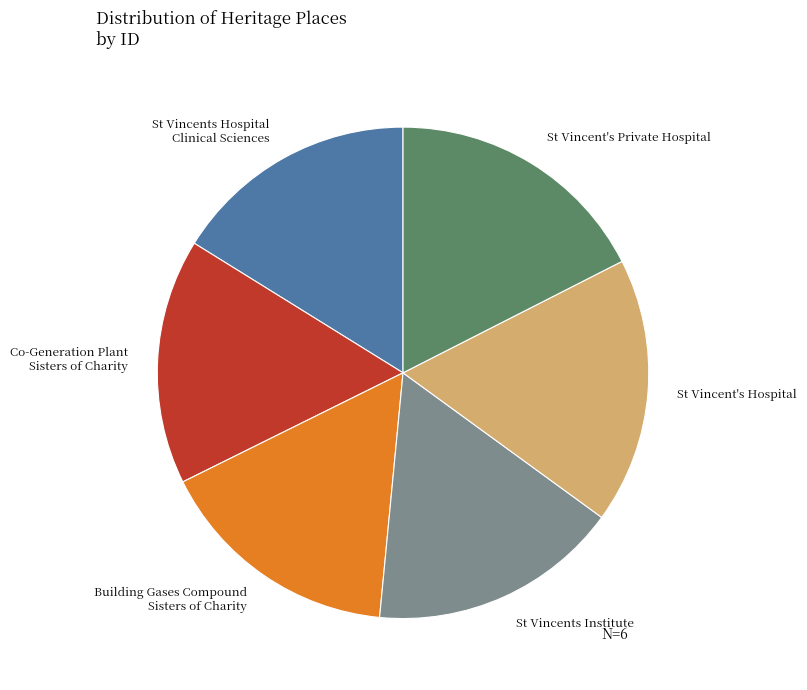

Combined, do St Vincent's Private Hospital and St Vincents Hospital Clinical Sciences account for over 50%?

No